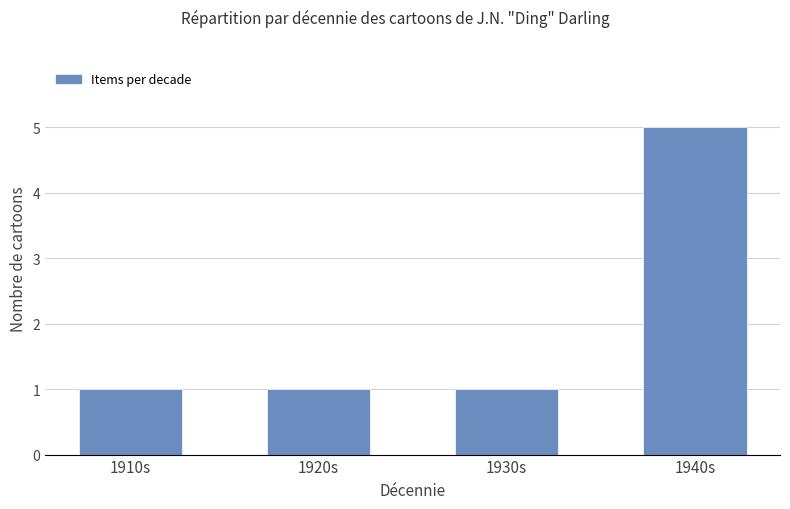

What is the change in value from 1920s to 1940s?

+4